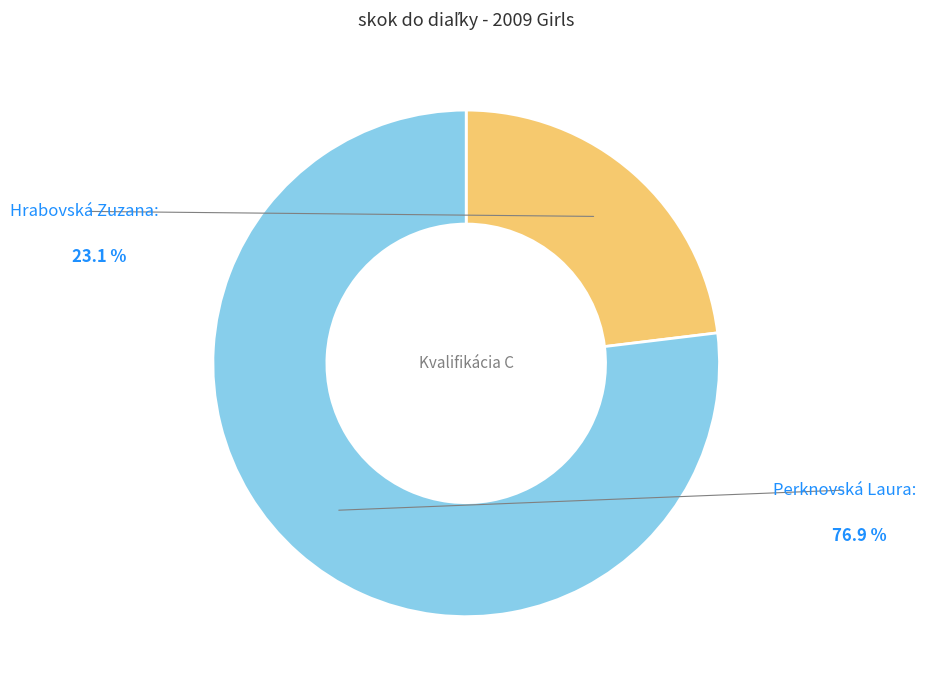

How many segments does this pie chart have?

2